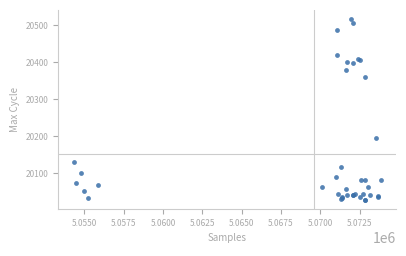

What Y value in the scatter plot is closest to 20272?

20196